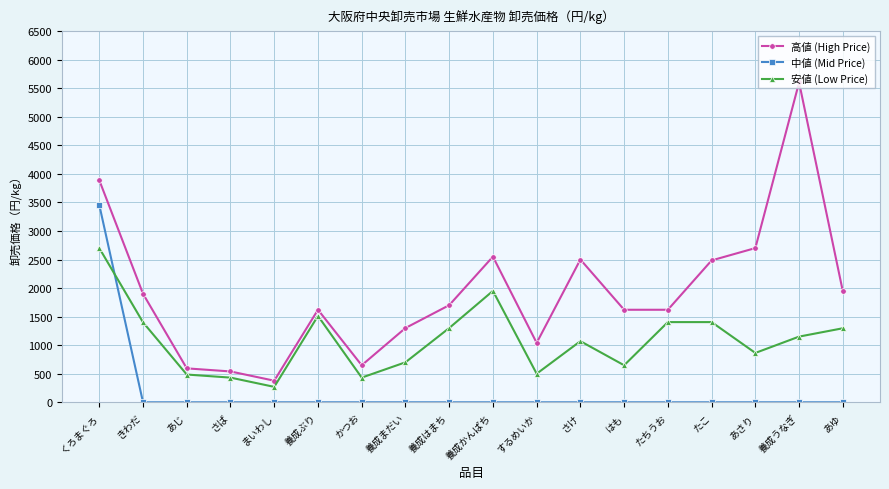

Is the value of 高値 (High Price) at きわだ greater than the value of 安値 (Low Price) at まいわし?

Yes